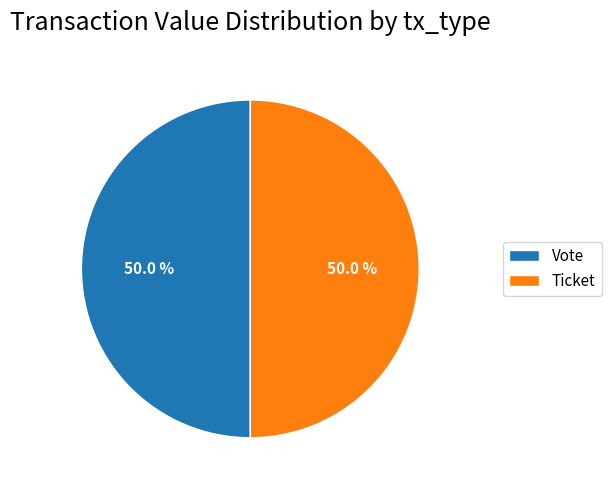

How many segments does this pie chart have?

2